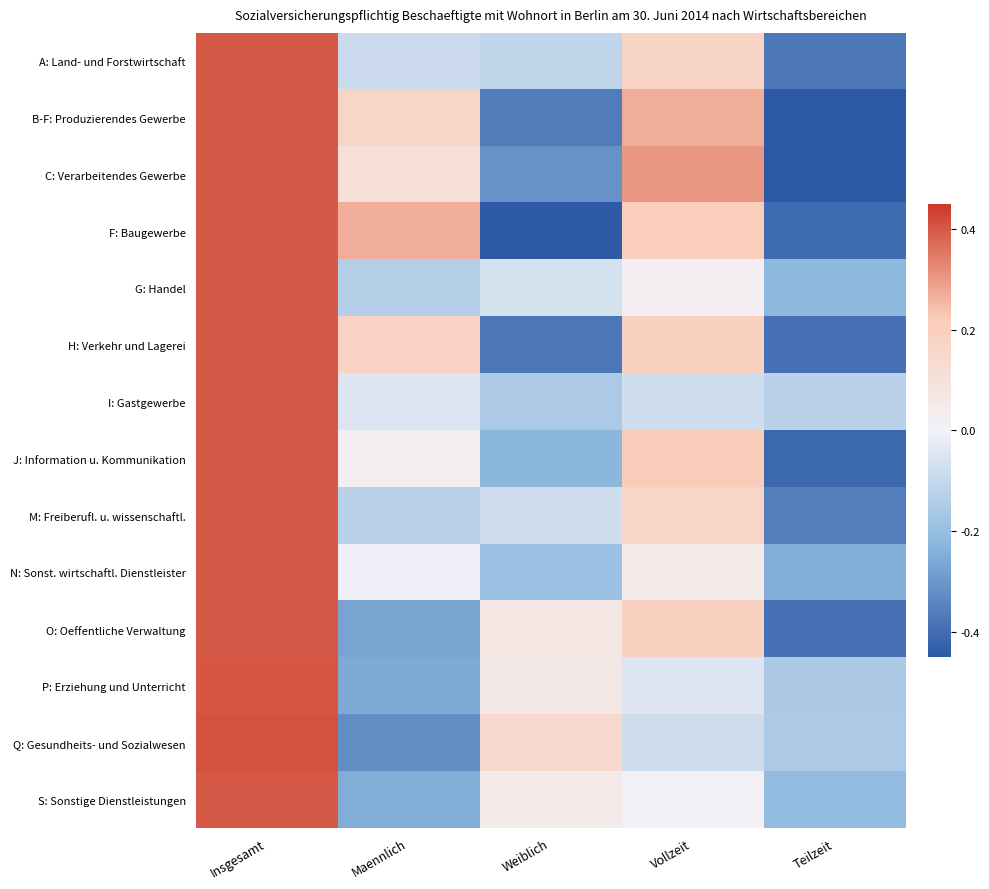

At how many categories does at least one series exceed 0?

4